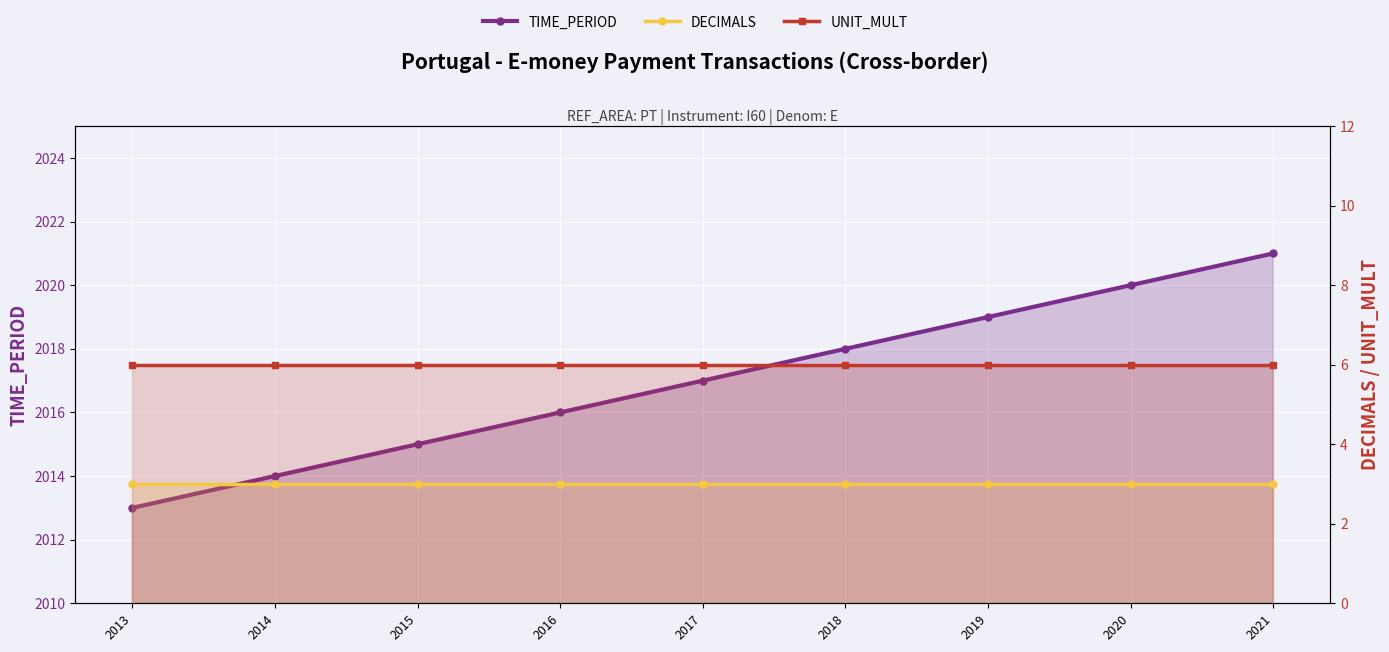

Is the value of TIME_PERIOD at 2014 greater than the value of DECIMALS at 2018?

Yes